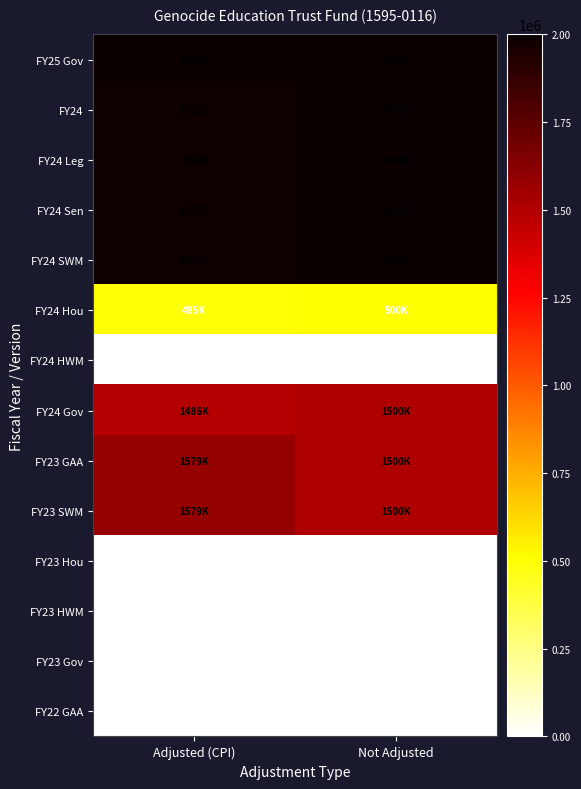

At how many categories does at least one series exceed 1244138?

2